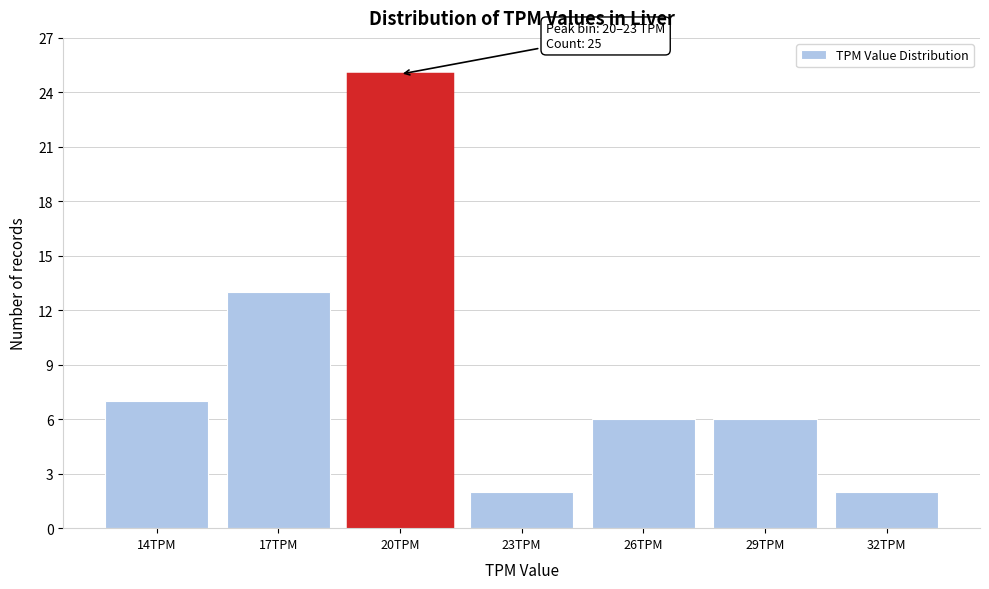

Reading left to right, list all the values displayed in this chart.

7	13	25	2	6	6	2